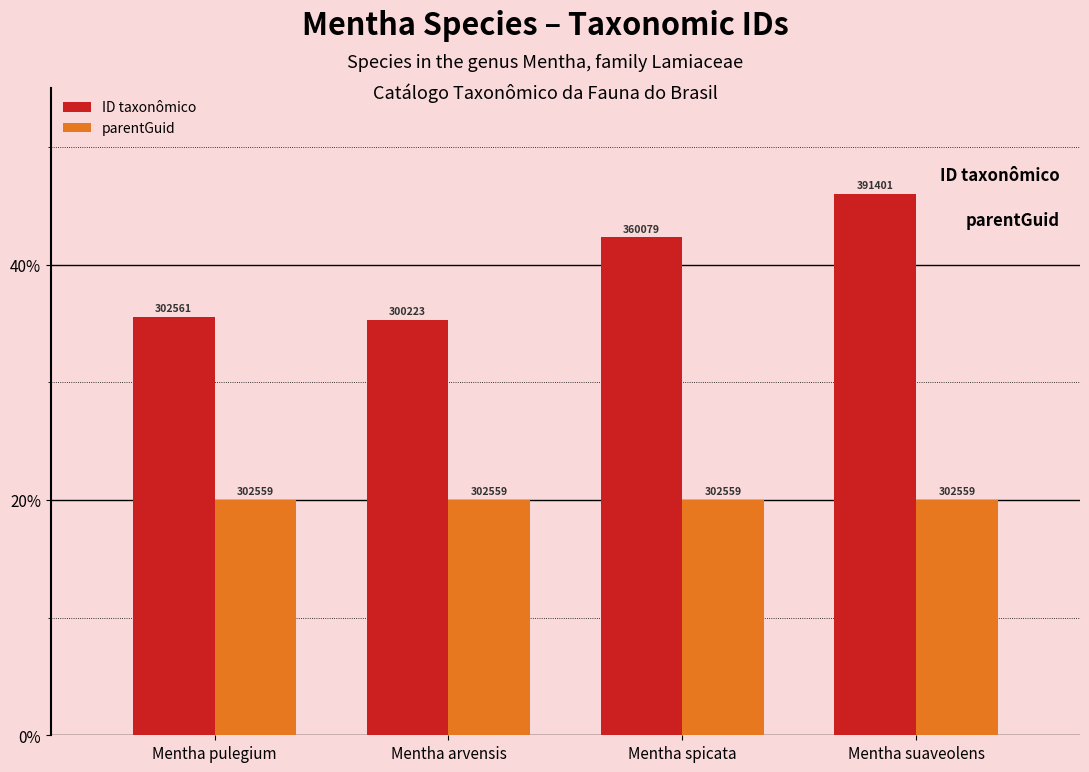

At which label does ID taxonômico first exceed 42?

Mentha spicata